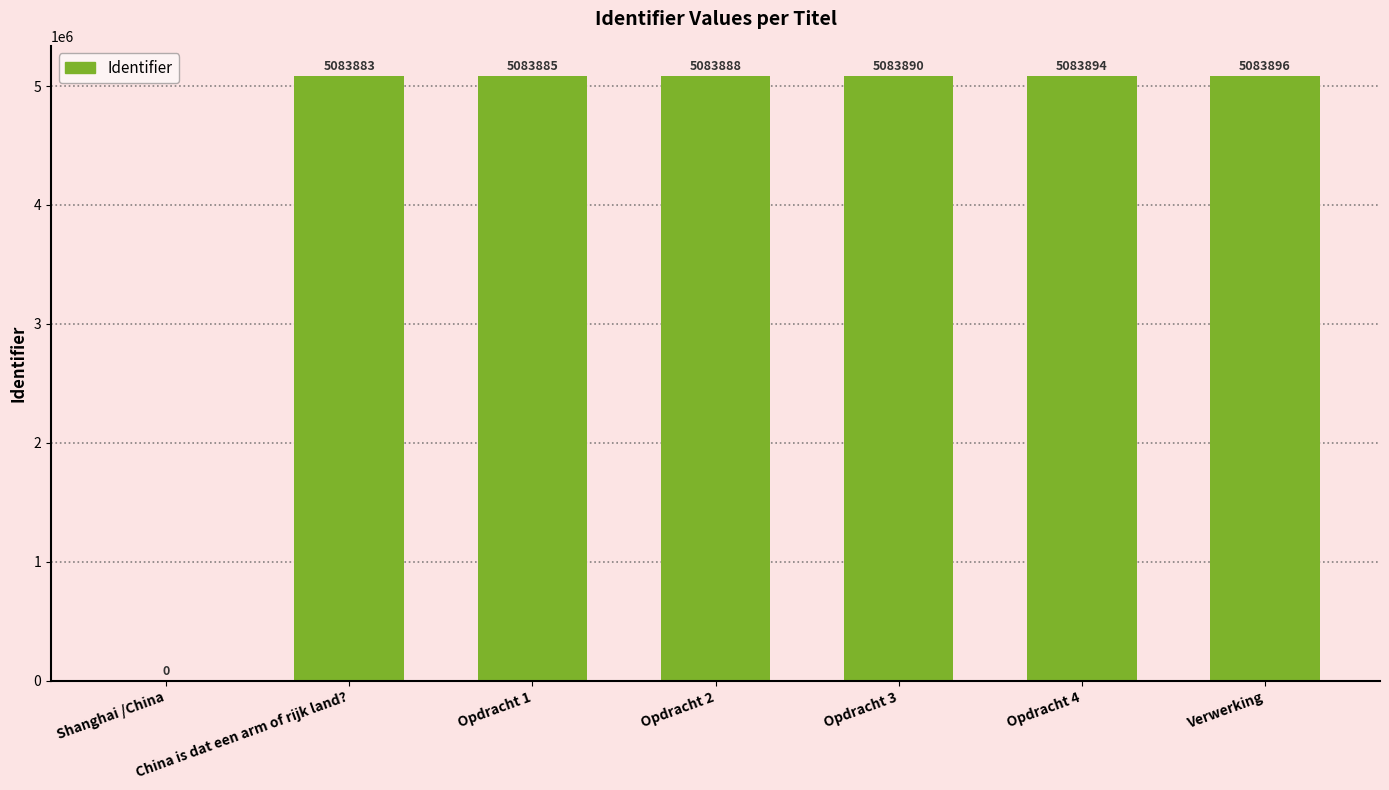

The value at China is dat een arm of rijk land? is 3467864. True or false?

False